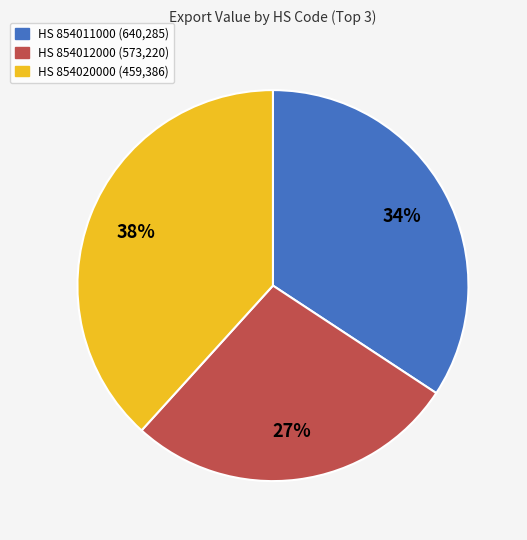

To the nearest percent, what is the difference between the largest and smallest slice percentages?

11%